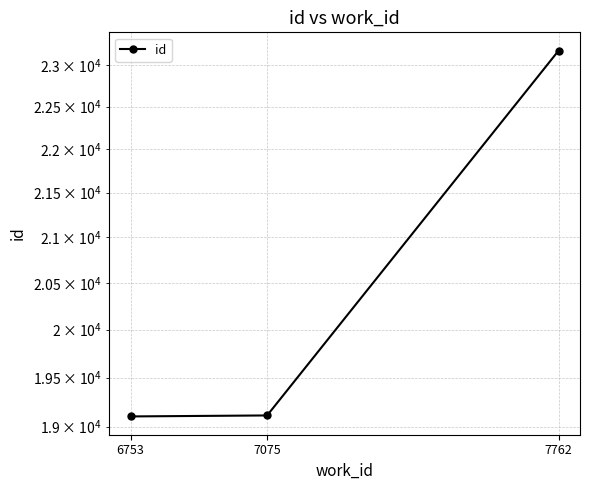

What is the sum of all values?

61393